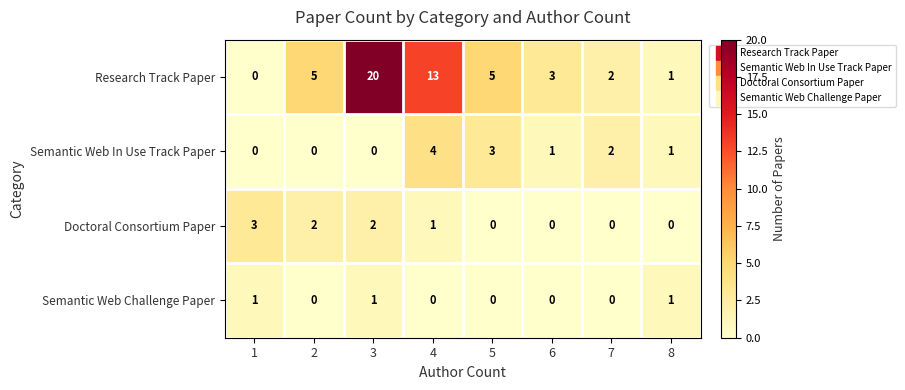

Which series has the largest range (max minus min)?

Research Track Paper